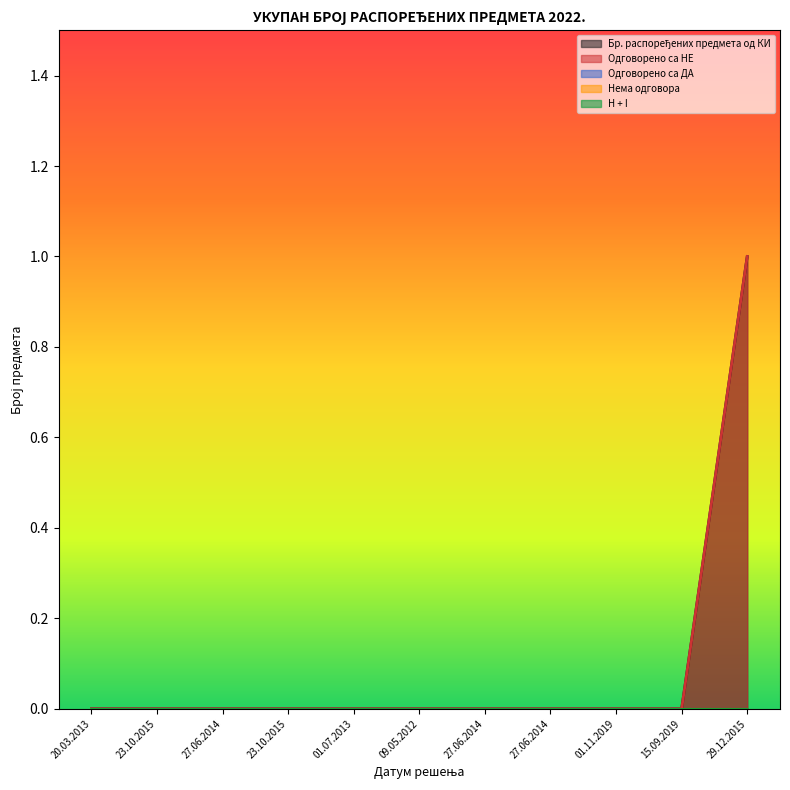

Is the value of Одговорено са НЕ at 23.10.2015 greater than the value of Одговорено са ДА at 29.12.2015?

No